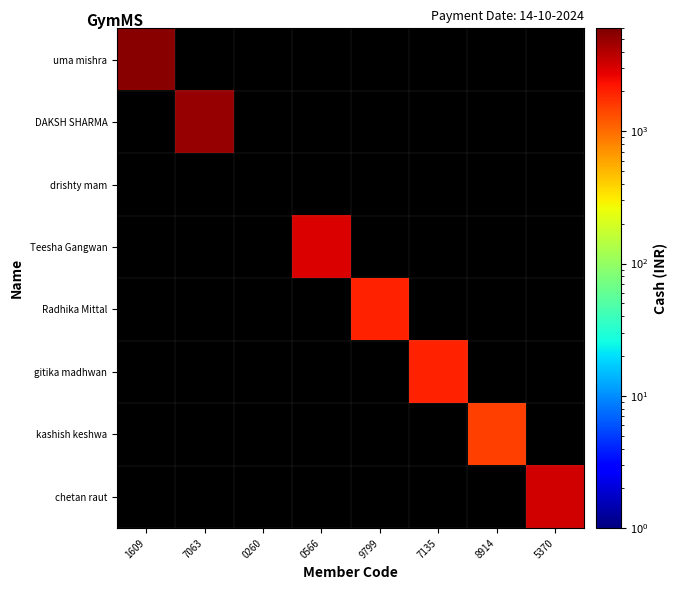

What value does the uma mishra series have at 1609?

5500.0